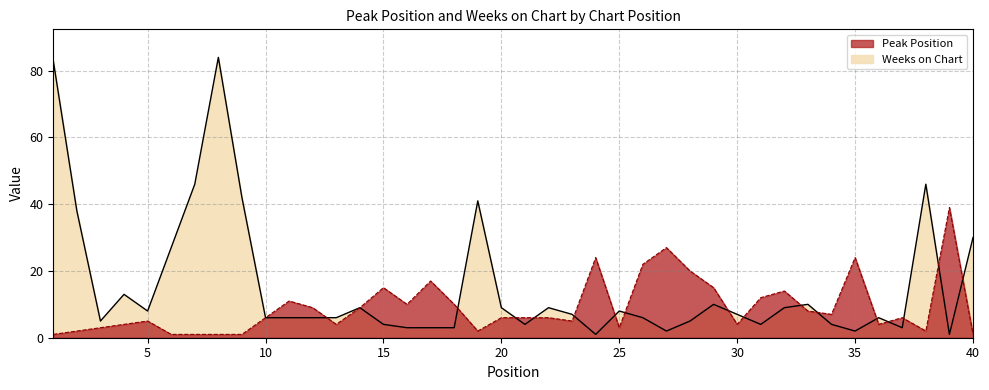

True or false: Weeks on Chart has a value of 3 at 16.

True